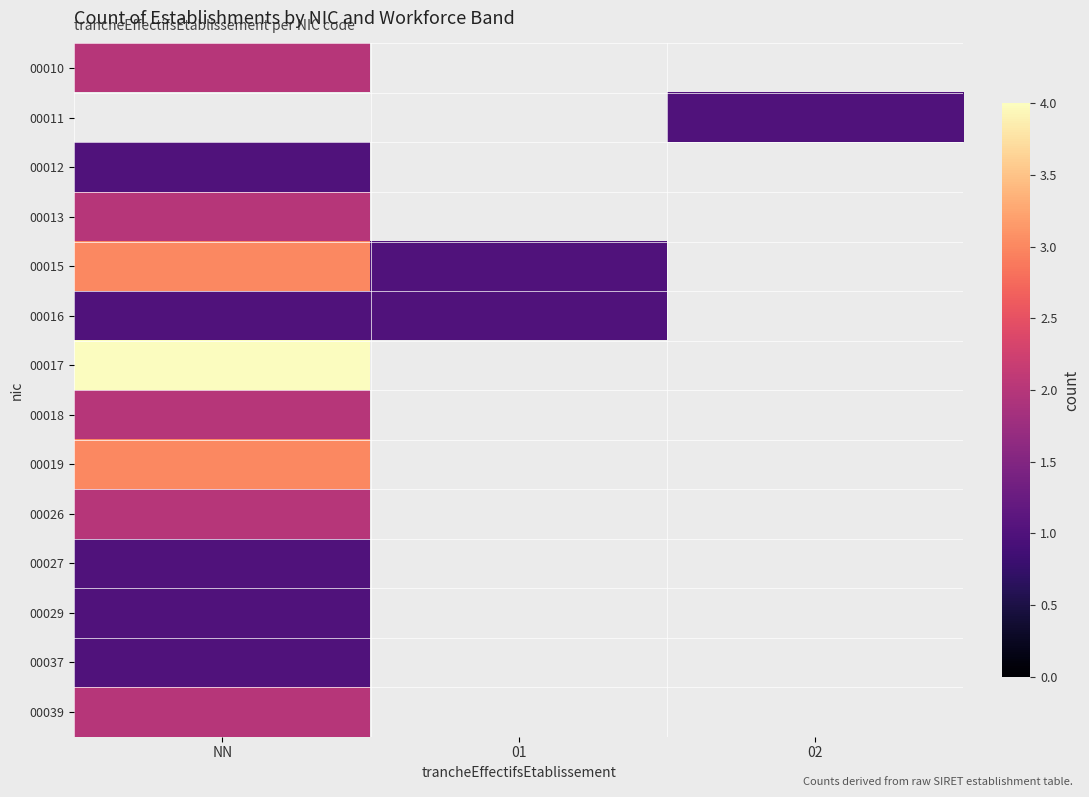

Which has a higher value, 01 or NN?

NN